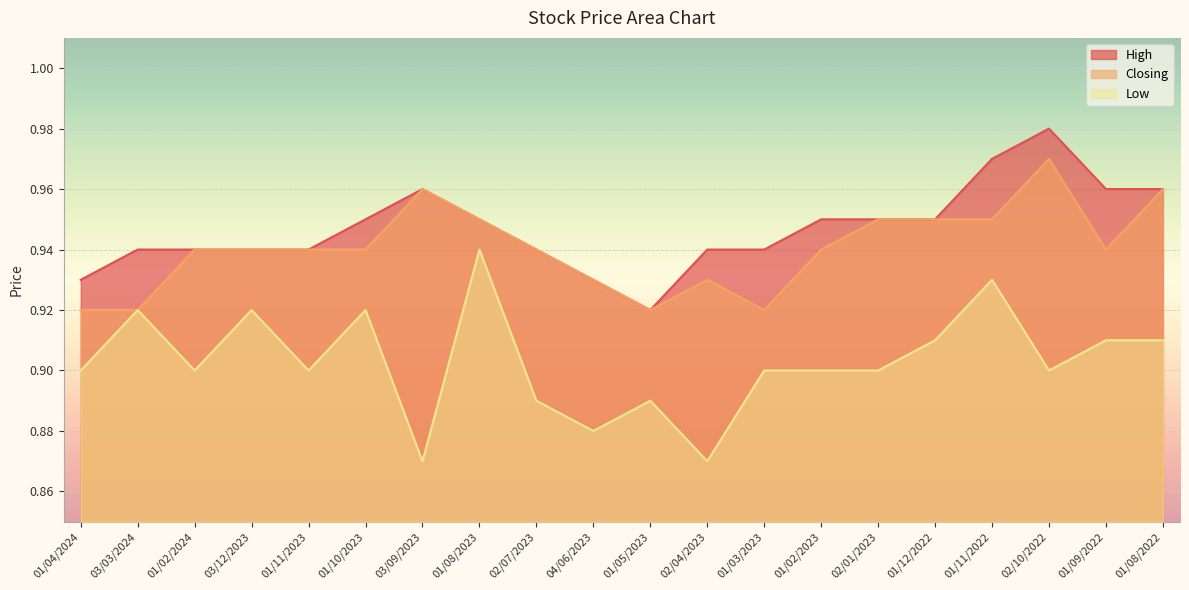

True or false: Low and Closing cross at least once.

False